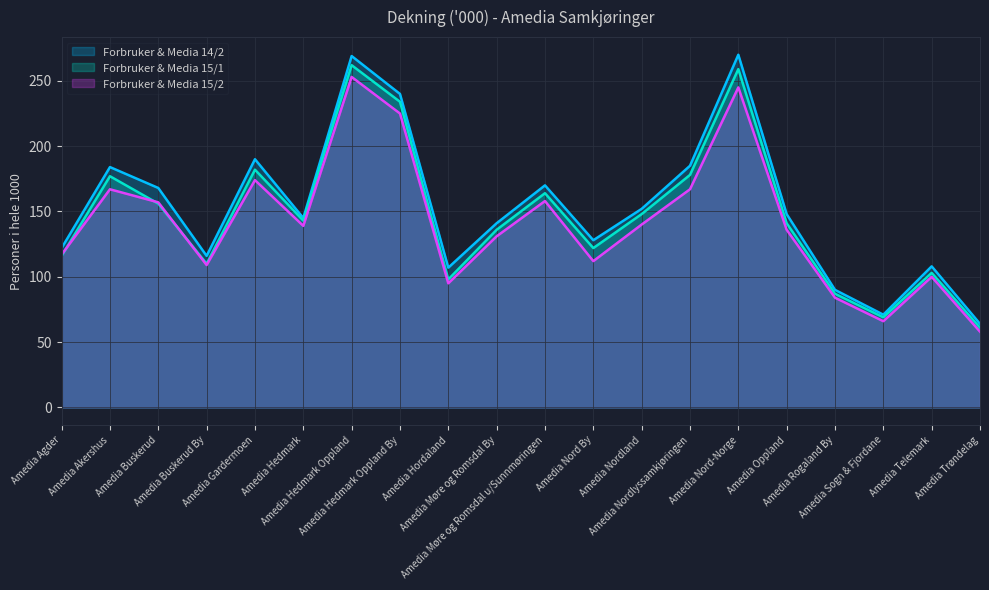

What is the smallest value displayed?

58